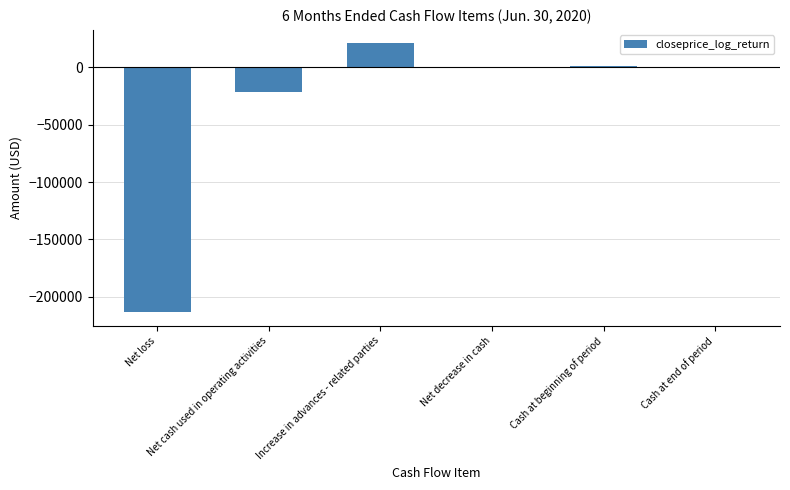

What is the sum of all values?

-214322